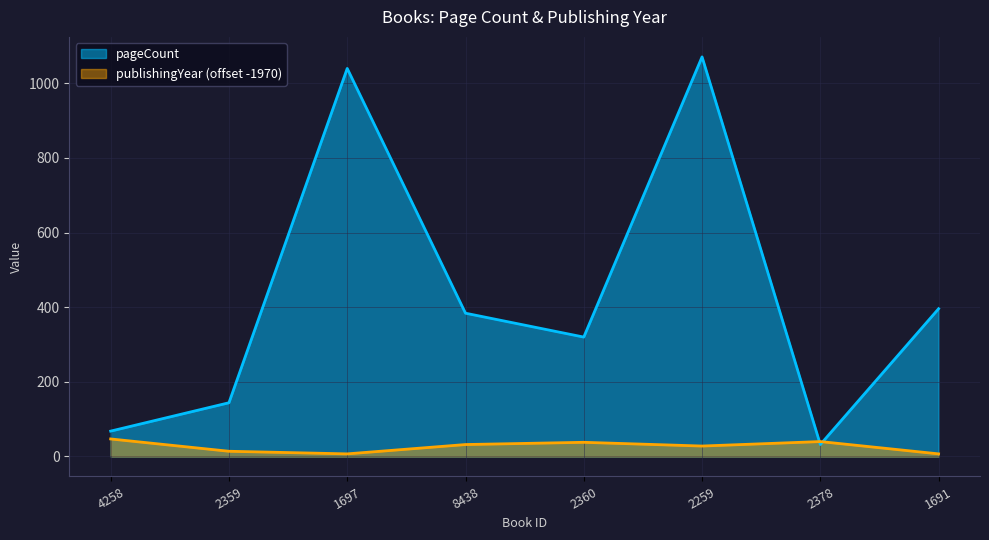

Reading left to right, transcribe all the data shown in this chart.

pageCount: 4258=68	2359=144	1697=1040	8438=384	2360=320	2259=1071	2378=32	1691=396
publishingYear: 4258=47	2359=14	1697=7	8438=32	2360=38	2259=28	2378=40	1691=7